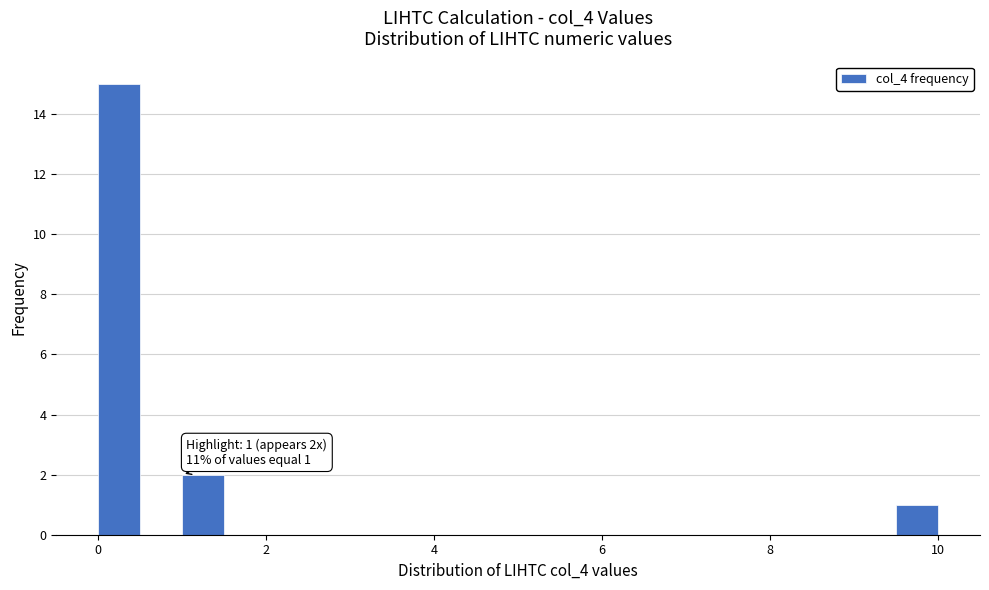

Around what value on the x-axis is the tallest bar? Give the approximate position of its centre, as read against the axis.

0.2